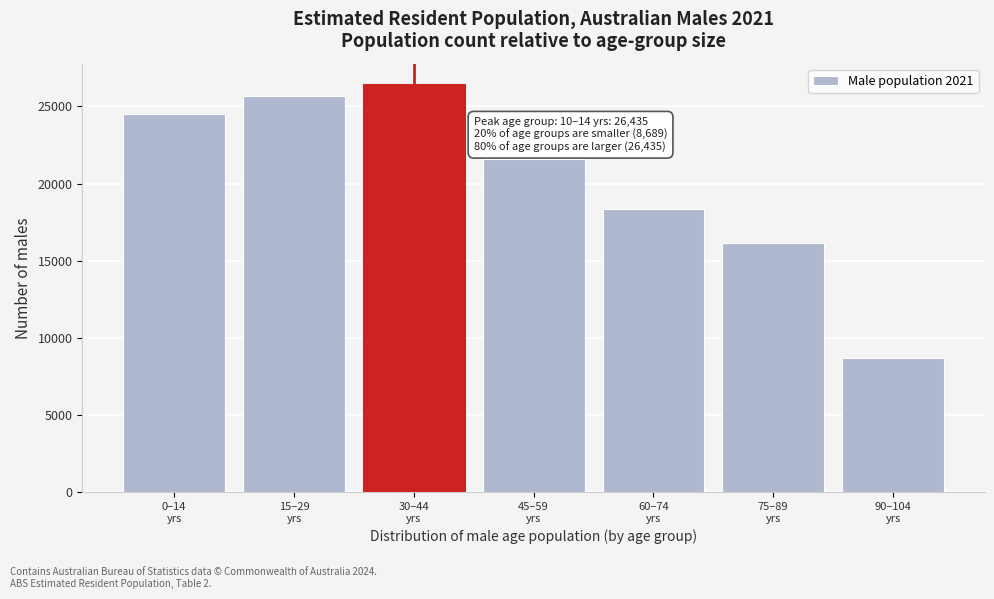

Reading left to right, list all the values displayed in this chart.

24523	25673	26435	21585	18380	16168	8689